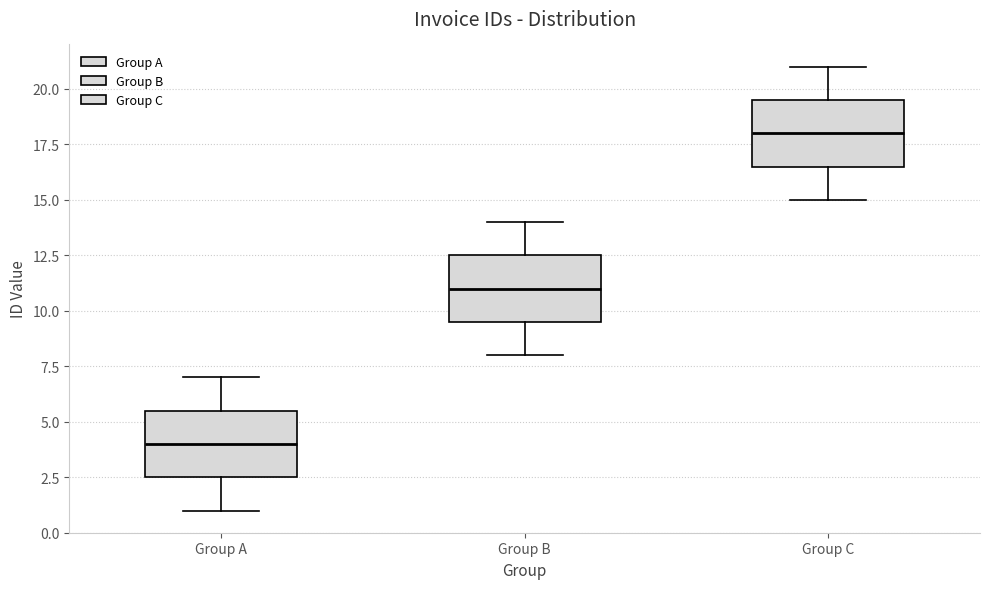

Which box has the lowest median line?

Group A